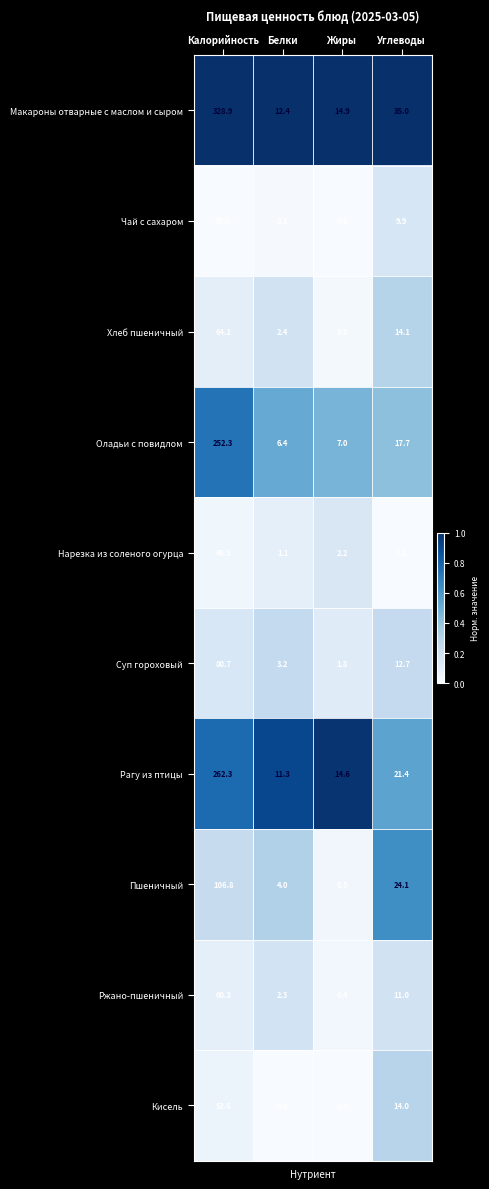

True or false: Суп гороховый has a value of 18.4 at Углеводы.

False